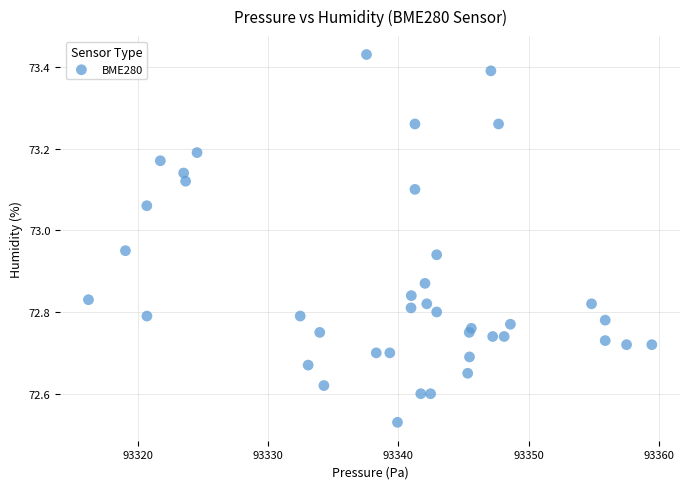

What is the range of X values (max minus min)?

43.3